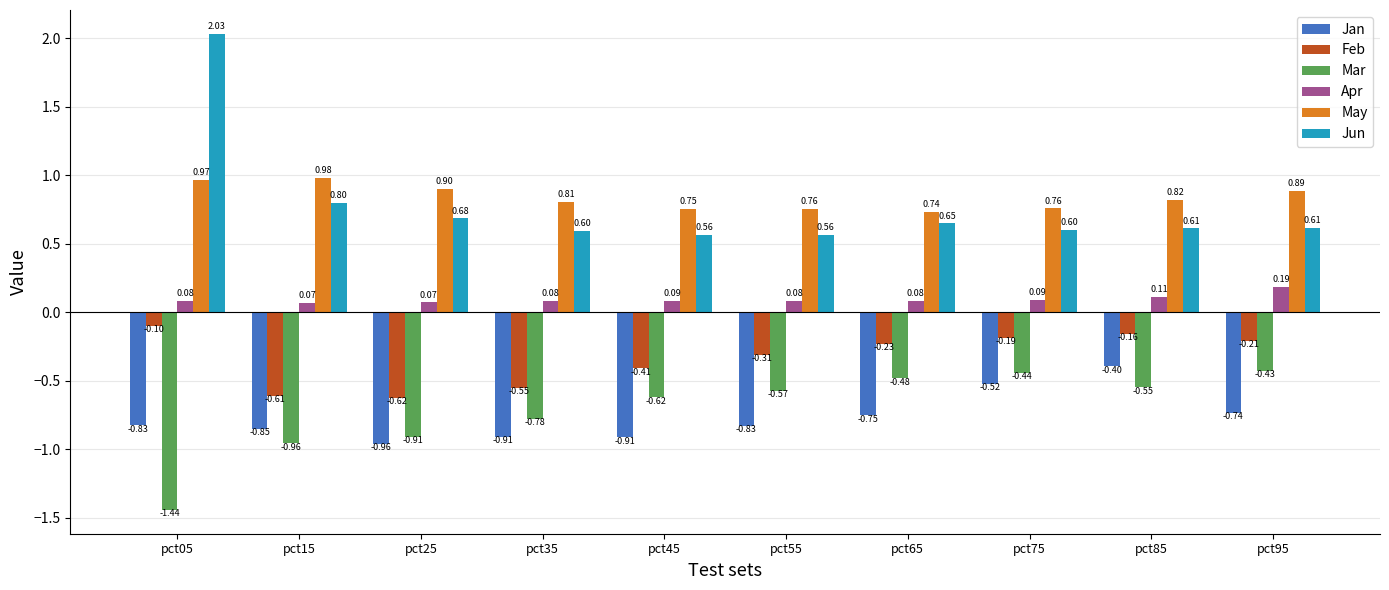

Where is Mar nearest to the value 0?

pct95